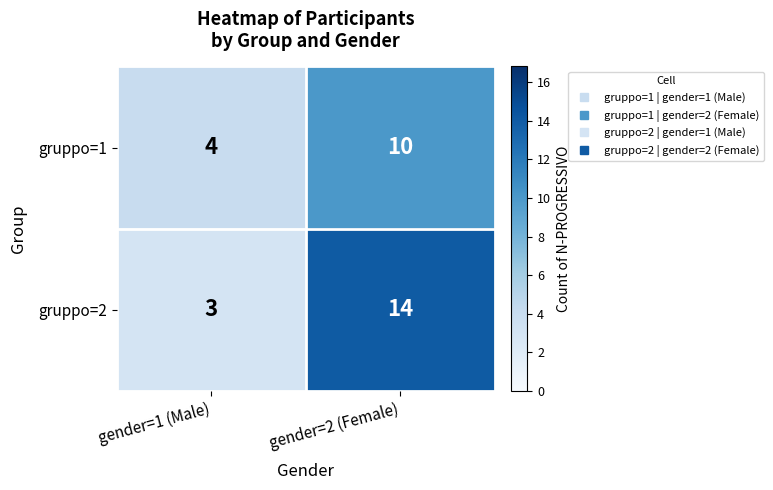

Read the gruppo=2 value at gender=2 (Female), to the nearest 10.

10